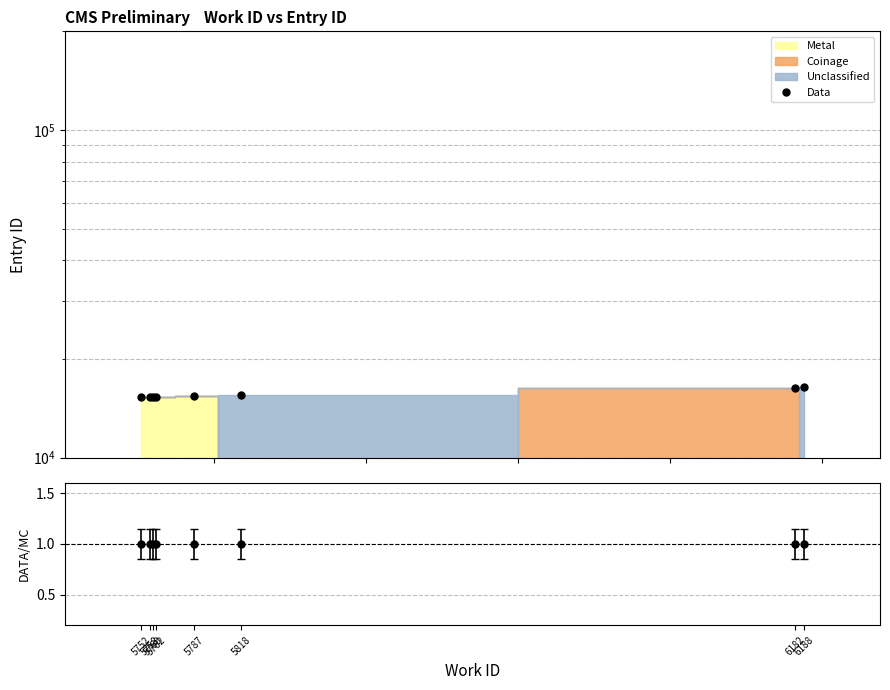

How many interior local valleys (lower than both neighbors) does the data have?

1